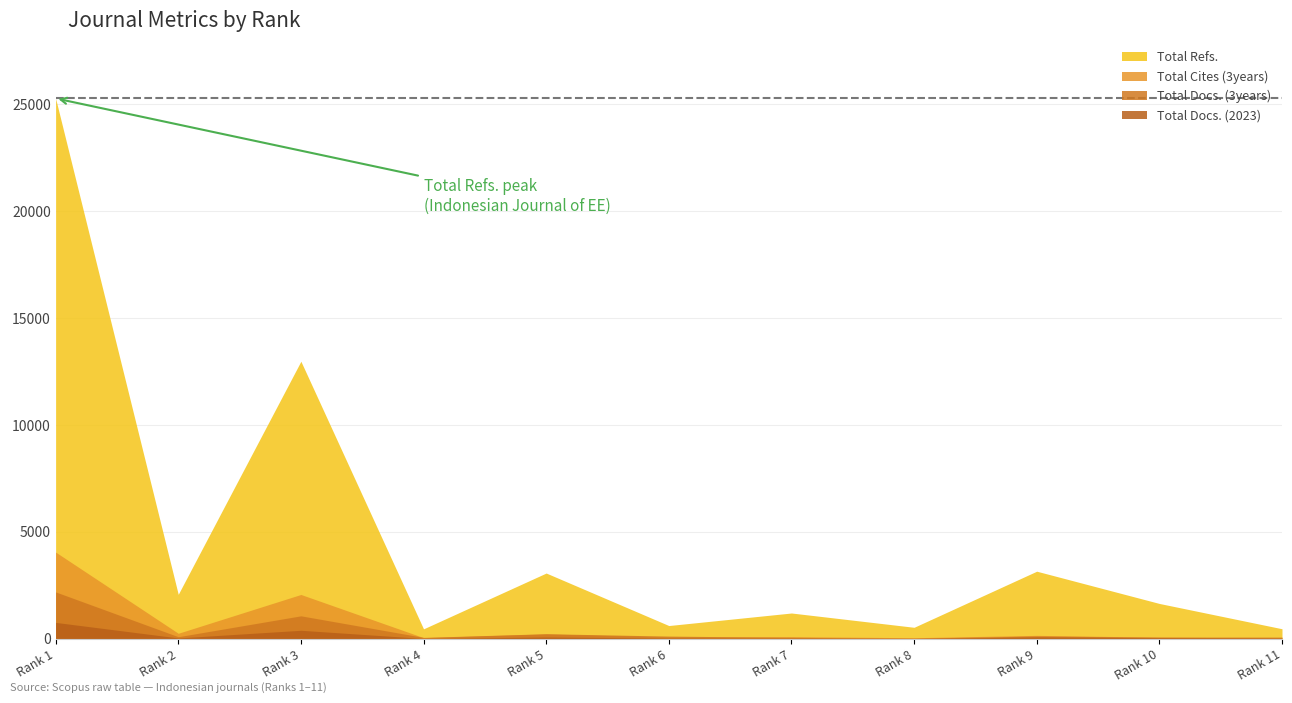

Is the value of Total Docs. (2023) at Rank 8 greater than the value of Total Refs. at Rank 11?

No